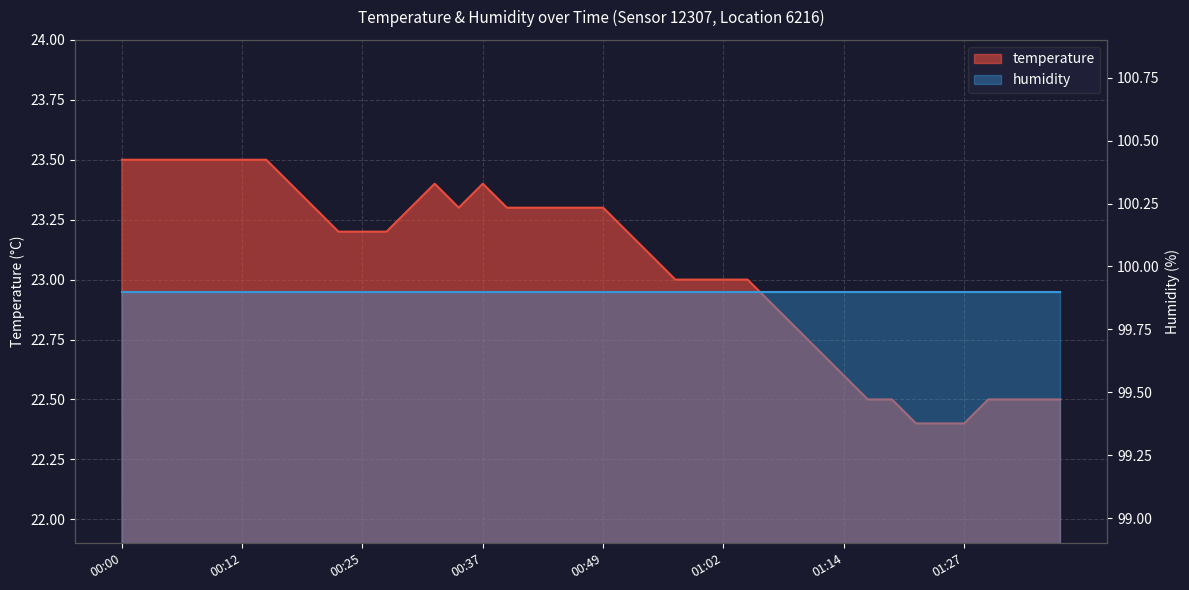

At which label is the value closest to 22?

01:22